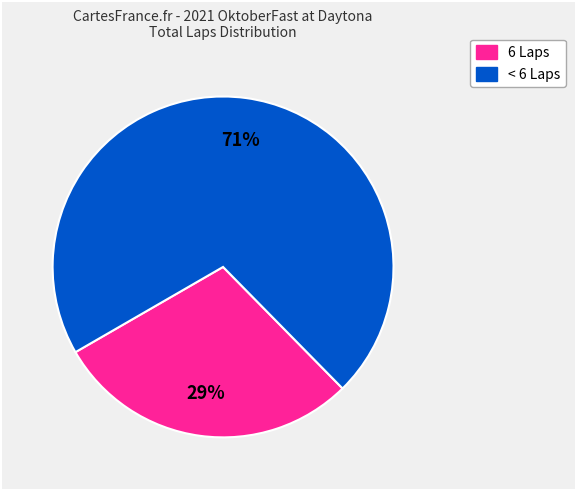

To the nearest percent, what is the difference between the largest and smallest slice percentages?

42%